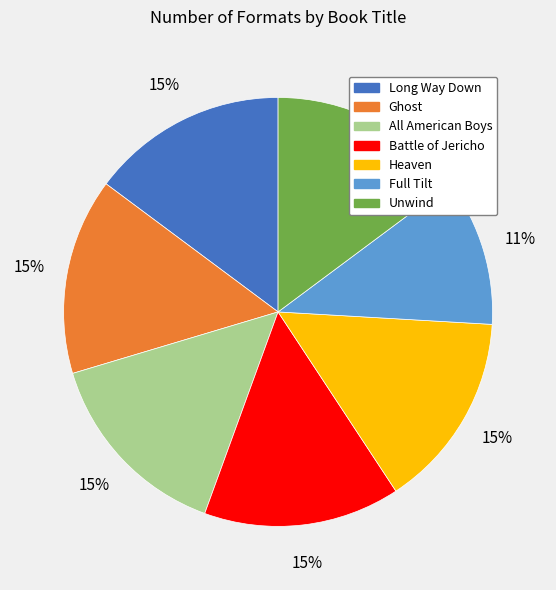

The All American Boys slice represents 27% of the pie. True or false?

False